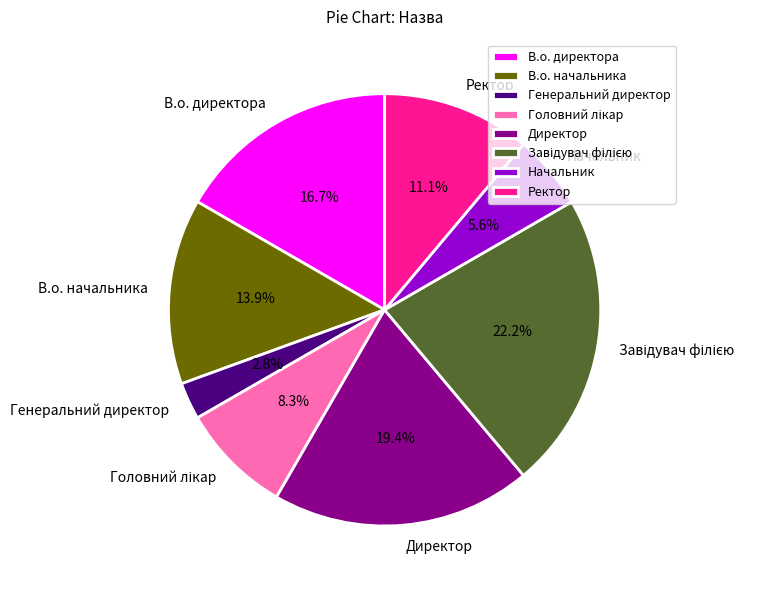

To the nearest percent, what percentage of the pie is Начальник?

6%